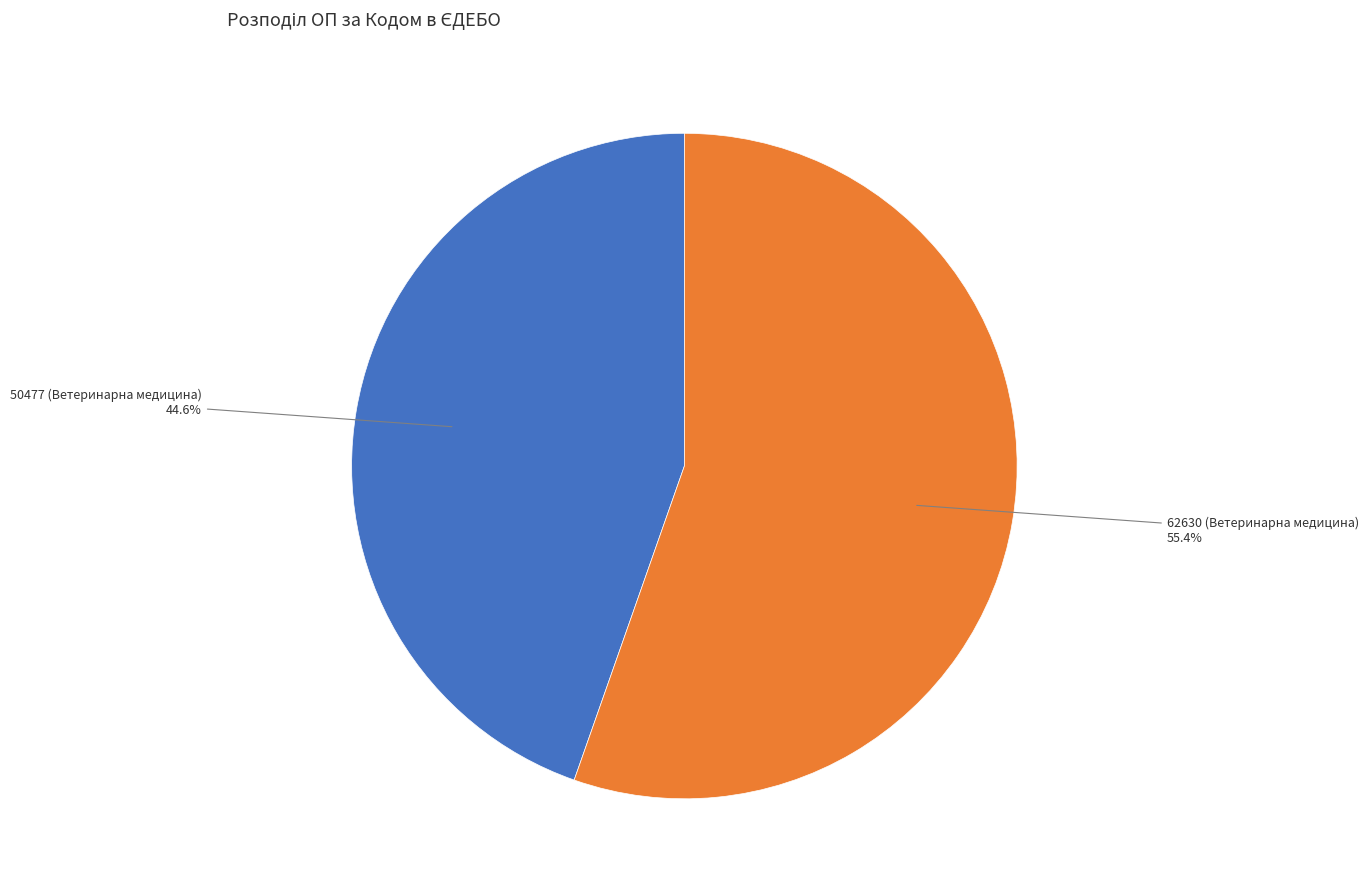

How many slices are in this pie chart?

2